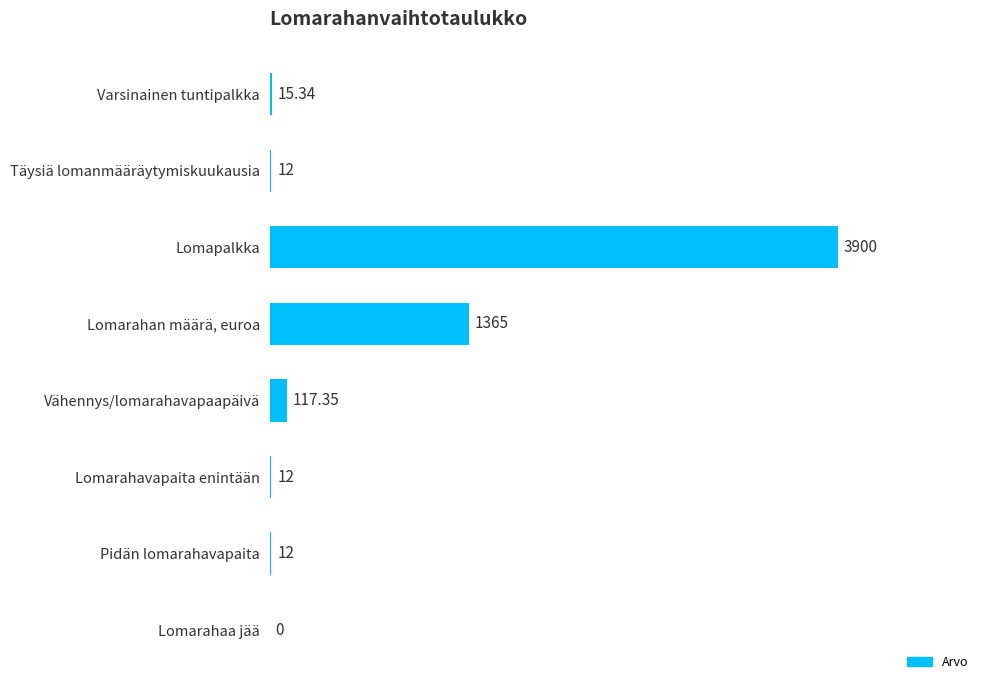

At which category does the chart reach its peak across all series?

Lomapalkka